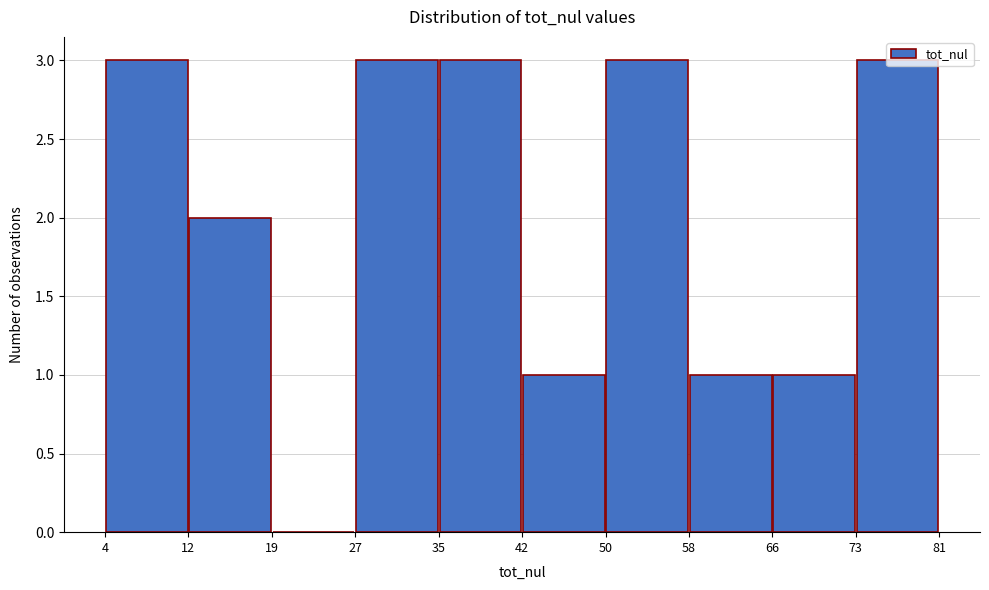

How tall is the bar that spans 66 to 73 on the x-axis? The values are not printed on the chart, so give them approximately, as read against the axis.

1